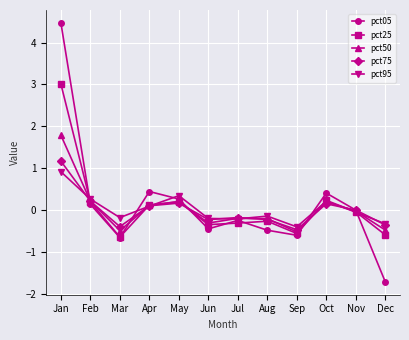

Is this an area chart (filled region under the line)?

No